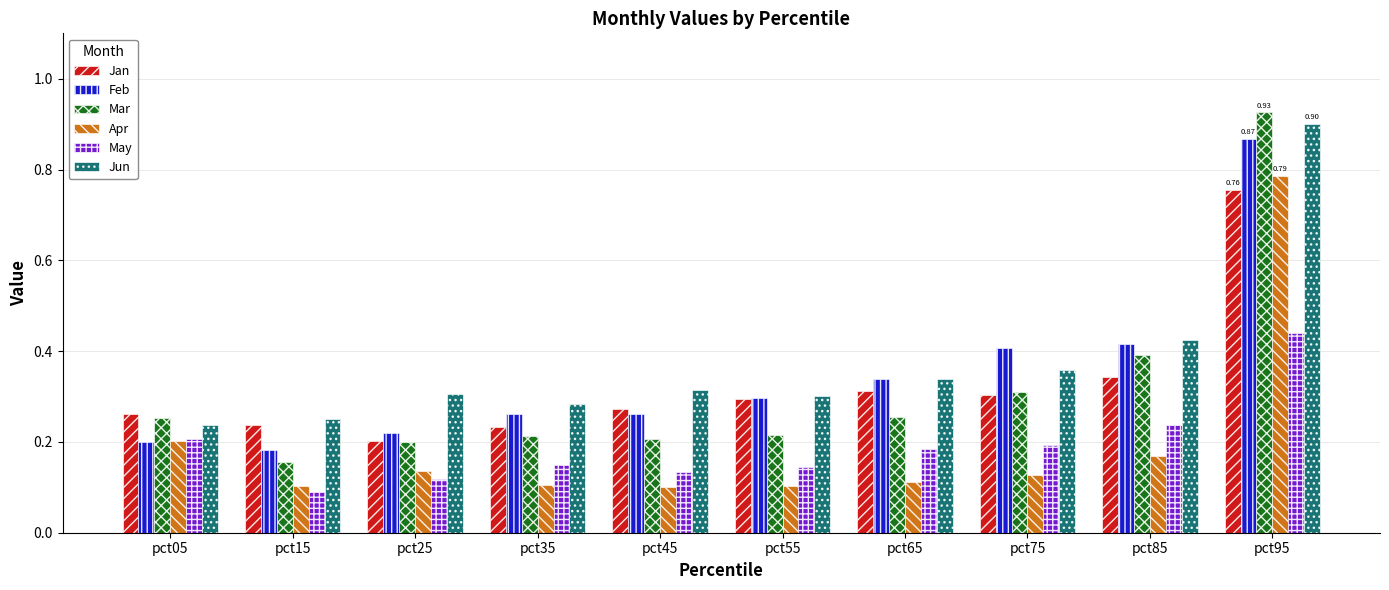

Which series has the largest range (max minus min)?

Mar